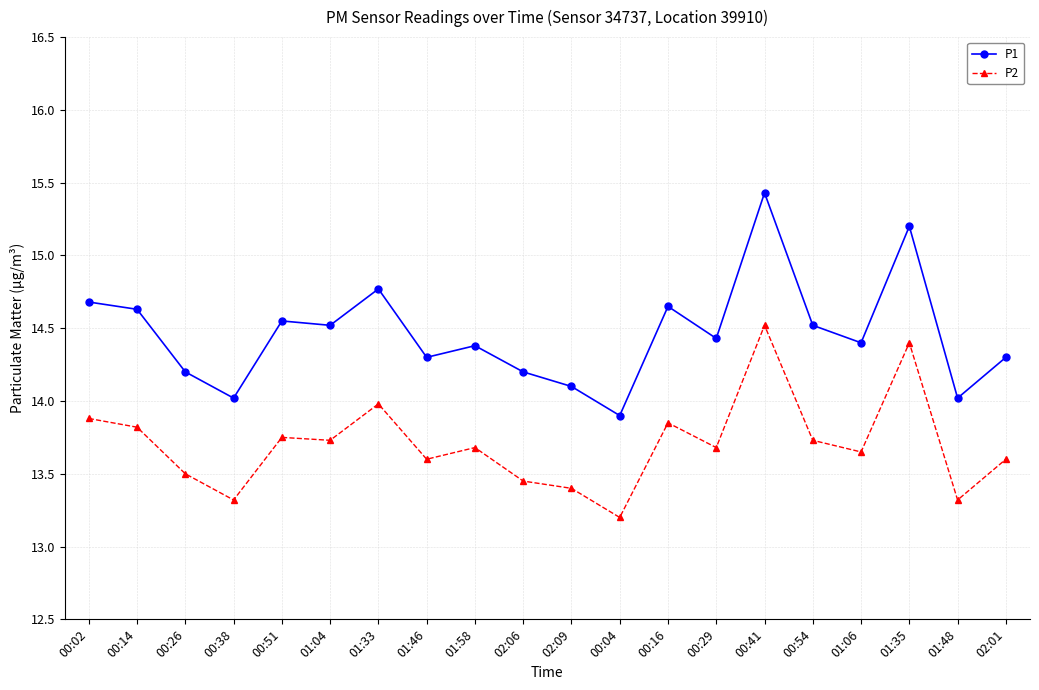

What position from the left is 02:06?

10